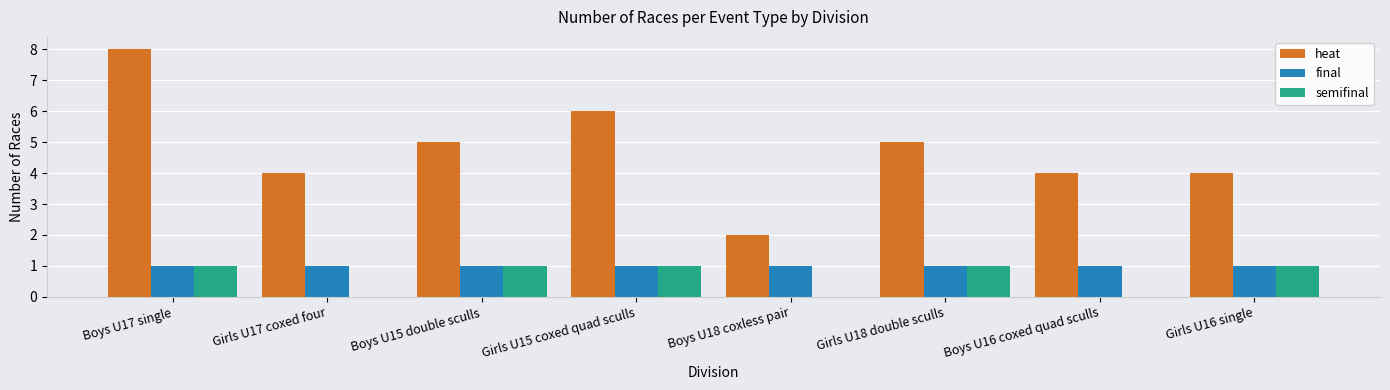

What is the highest value of the heat series?

8